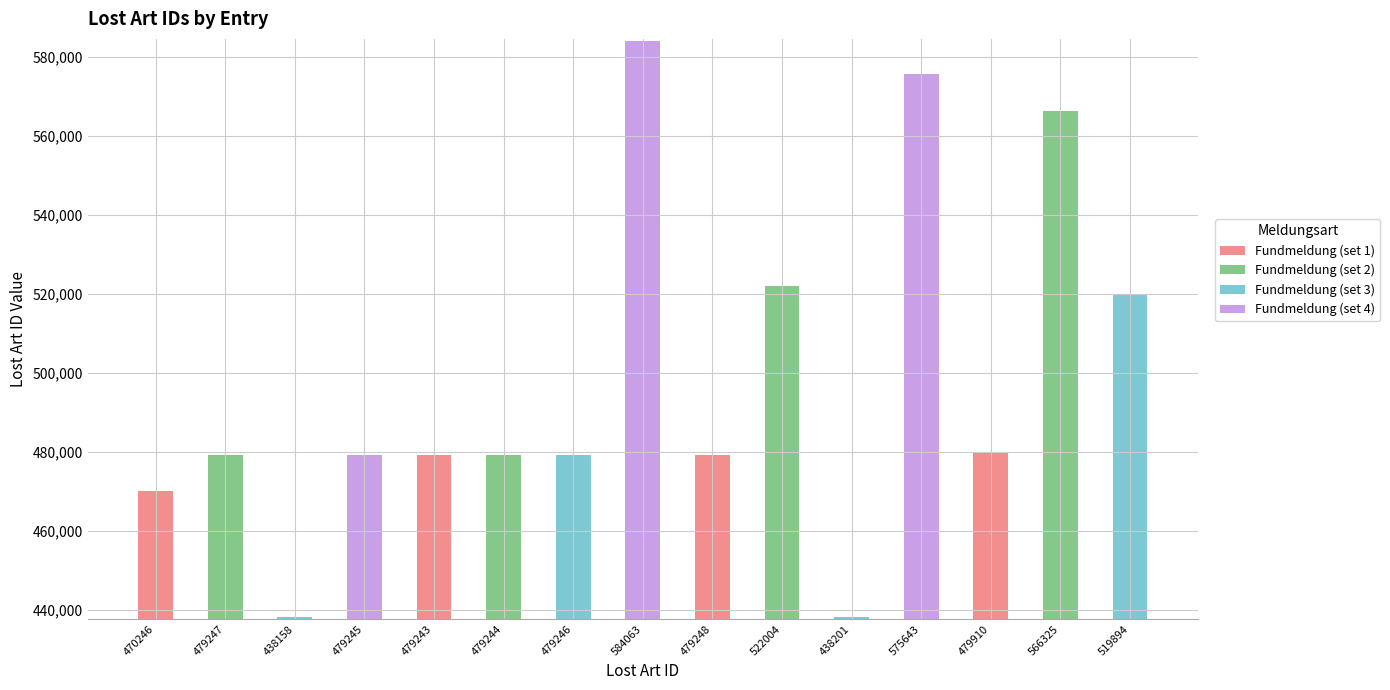

What is the label of the 9th bar from the right?

479246